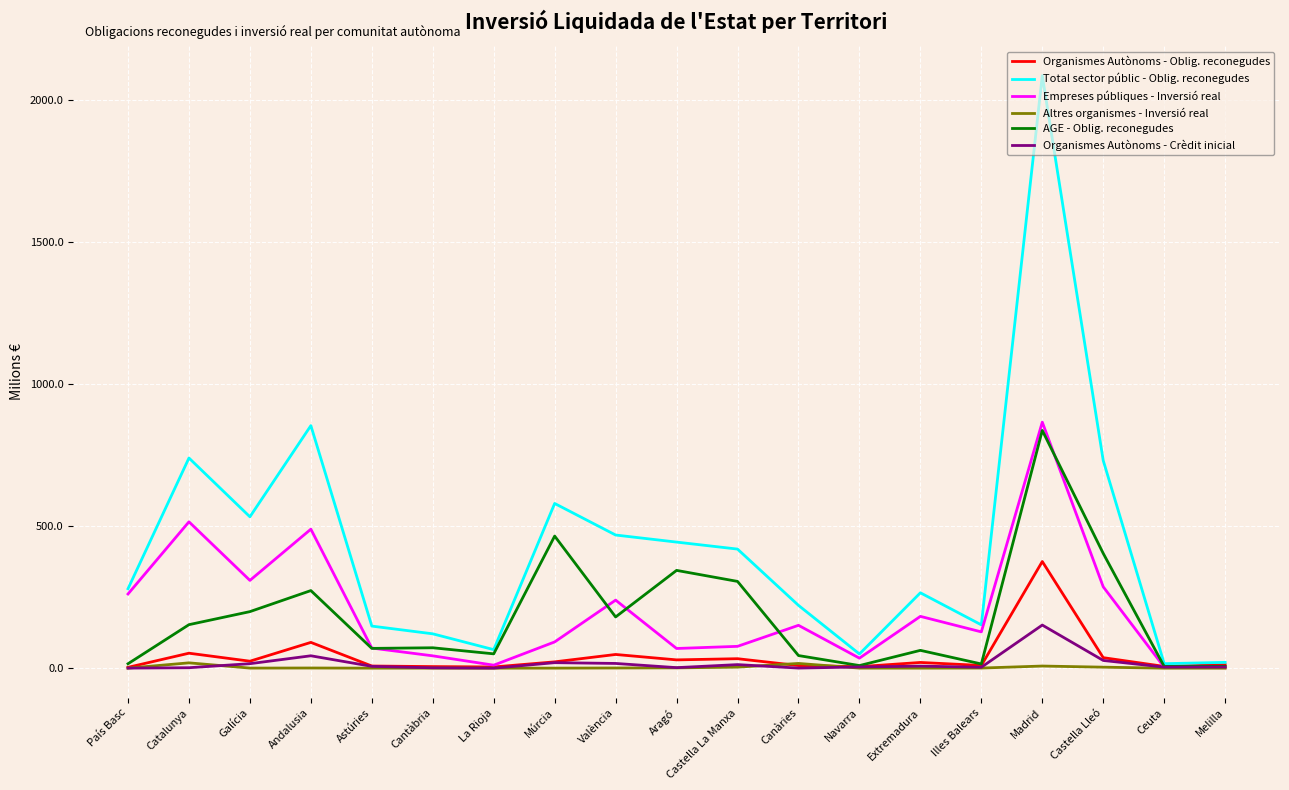

What is the label of the 8th point from the right?

Canàries